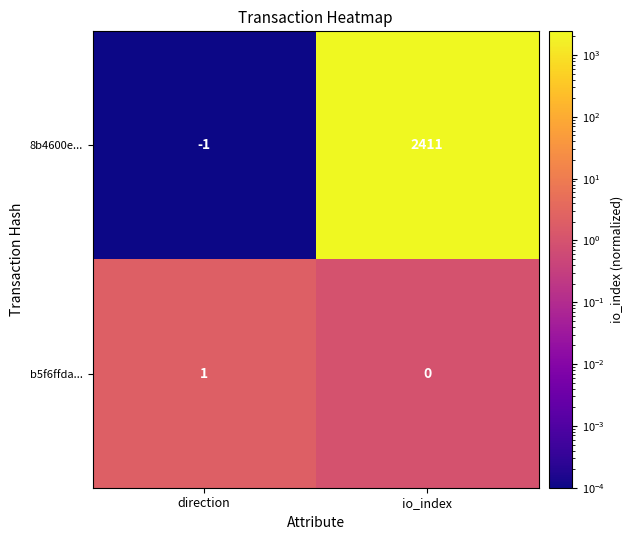

What is the total value across all series at io_index?

2411